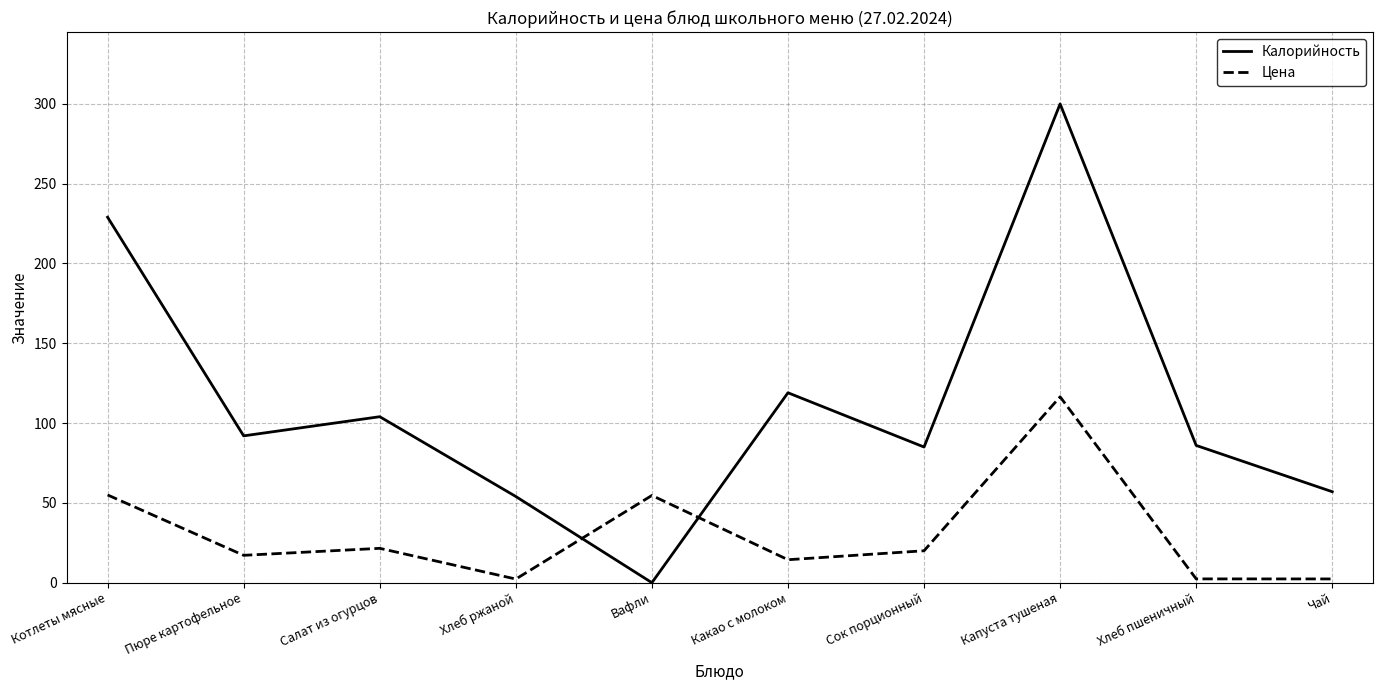

What position from the right is Салат из огурцов?

8